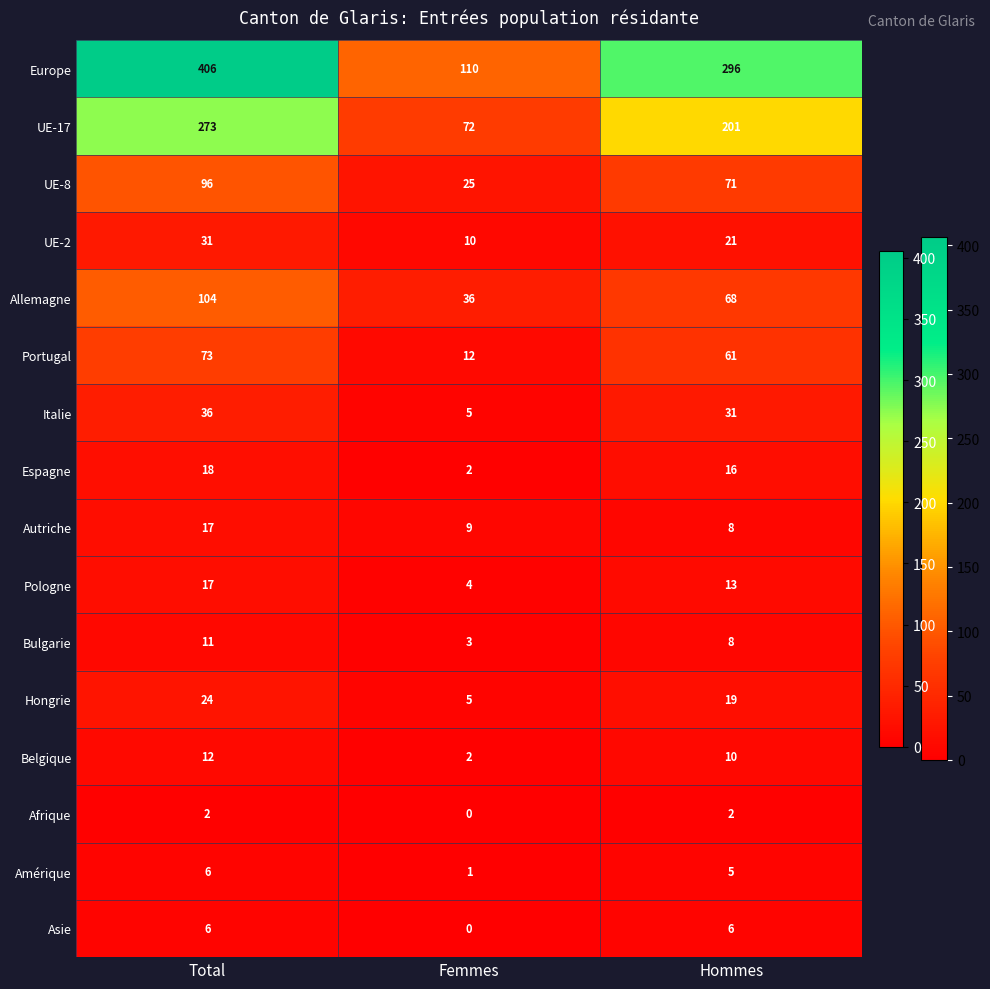

At which category is the sum across all series the highest?

Total